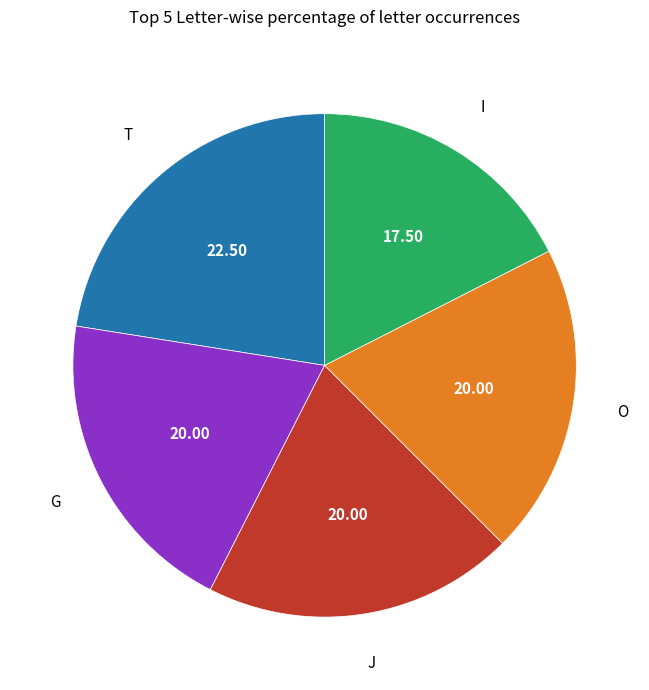

How many slices are in this pie chart?

5